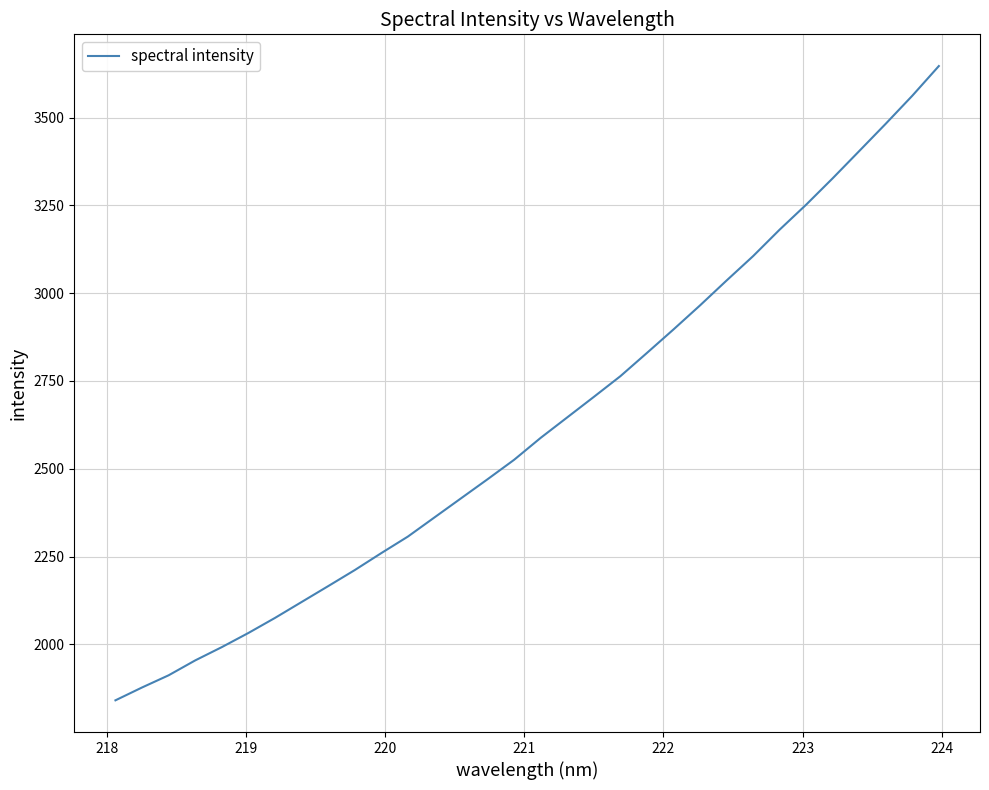

What is the maximum value shown in the chart?

3646.5